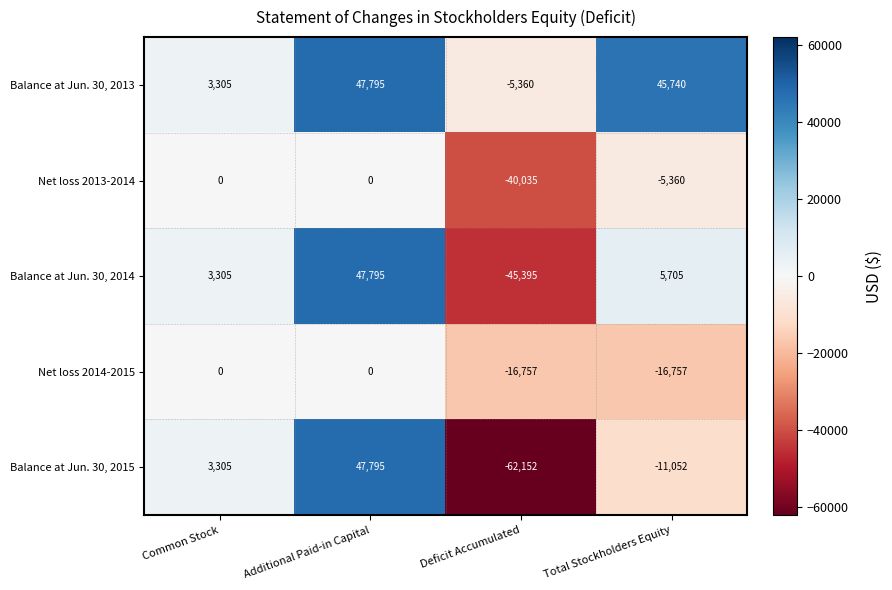

How many categories are shown in the chart?

4